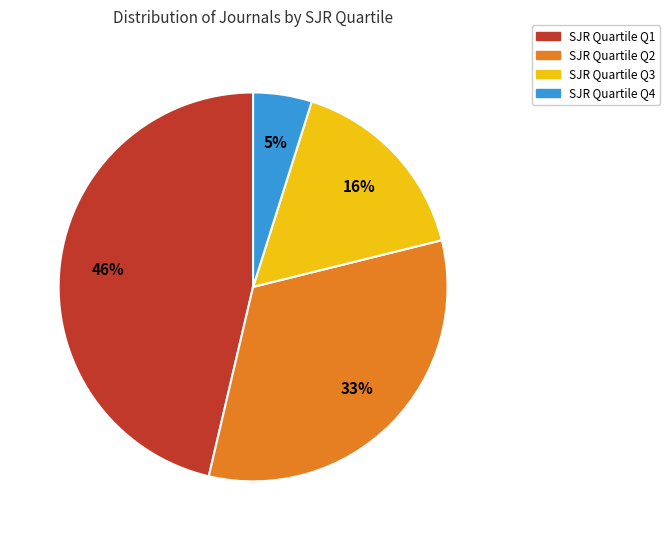

Is there a majority slice in this chart?

No